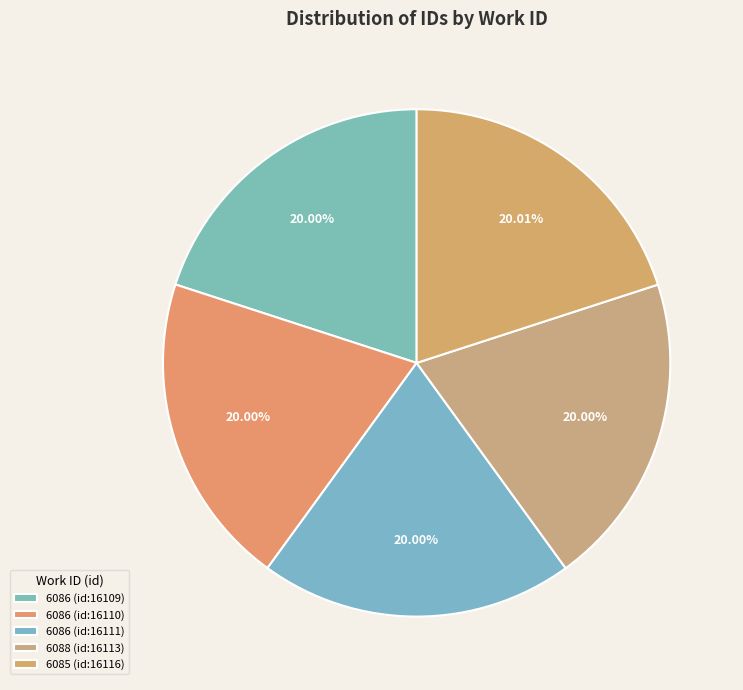

Combined, do 6086 (id:16111) and 6088 (id:16113) account for over 50%?

No